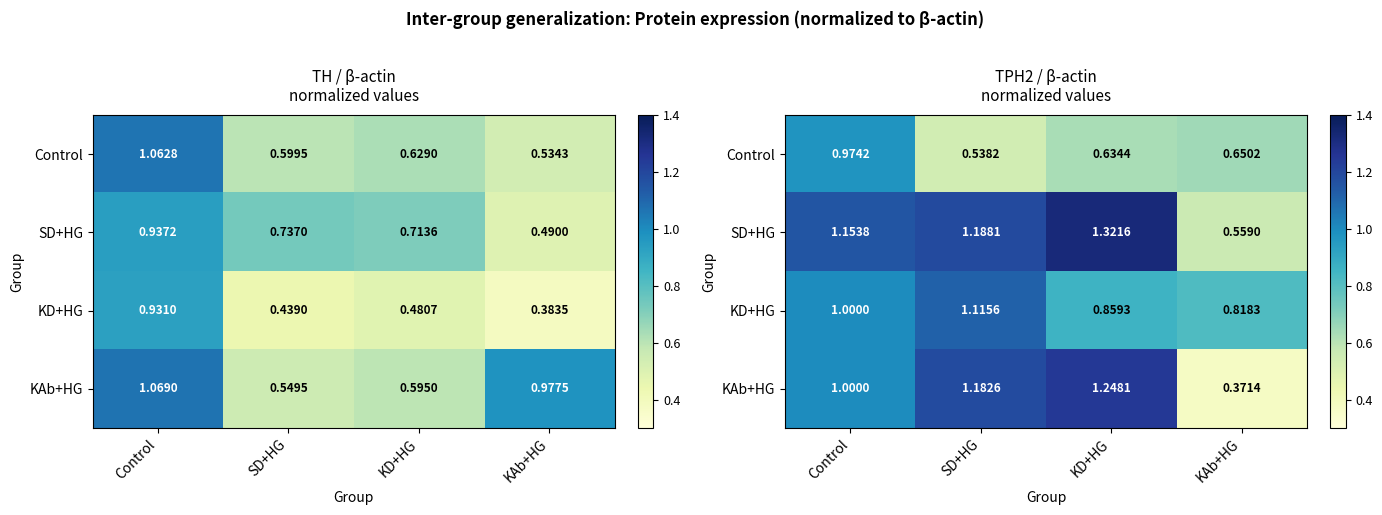

Which category has the highest value across all series?

KD+HG